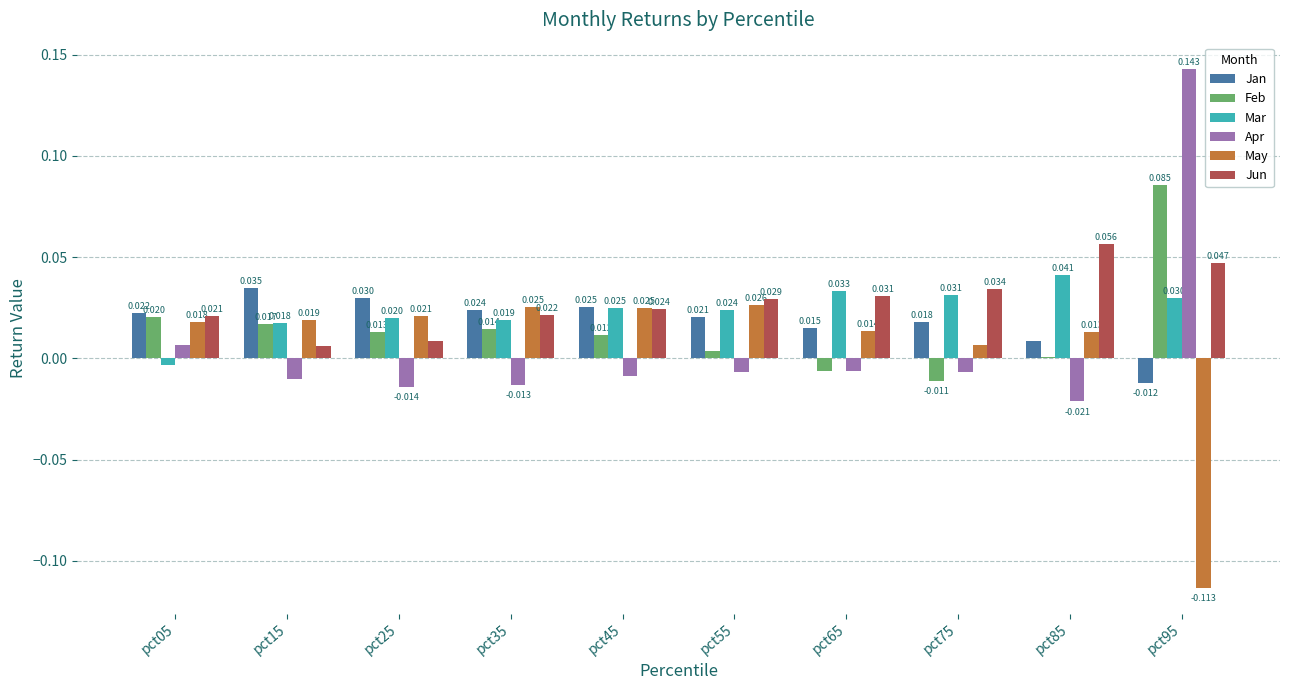

Is the value of Jun at pct75 greater than the value of Jan at pct75?

Yes